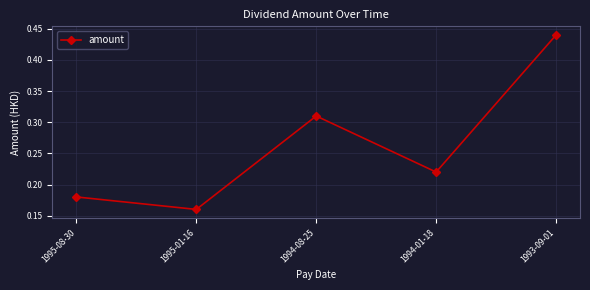

What is the label of the 1st point from the left?

1995-08-30